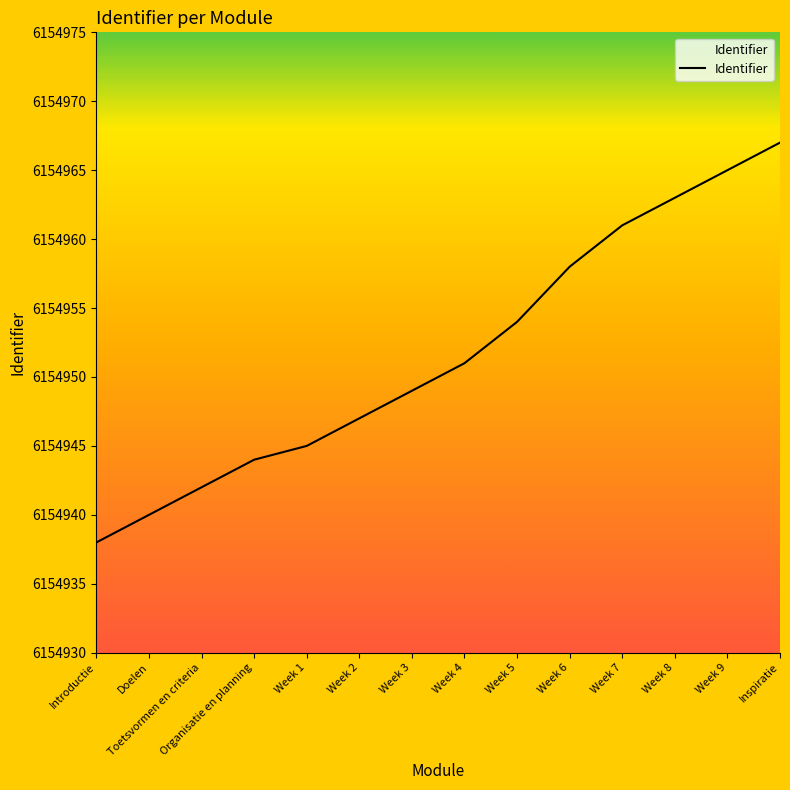

True or false: the data shows 6154938 at Introductie.

True